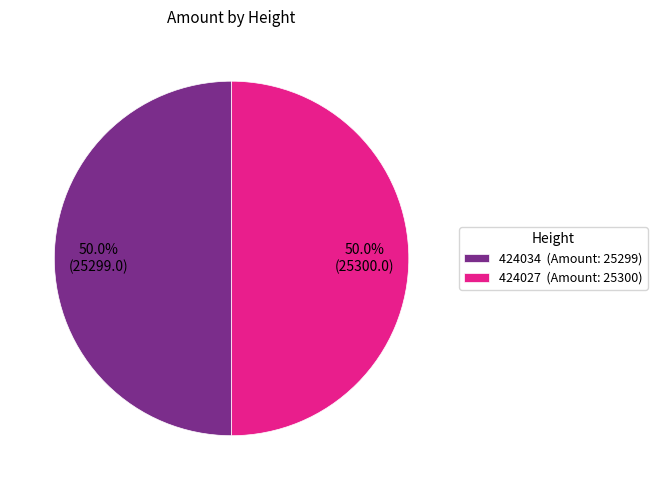

To the nearest percent, what is the combined percentage of 424027 and 424034?

100%